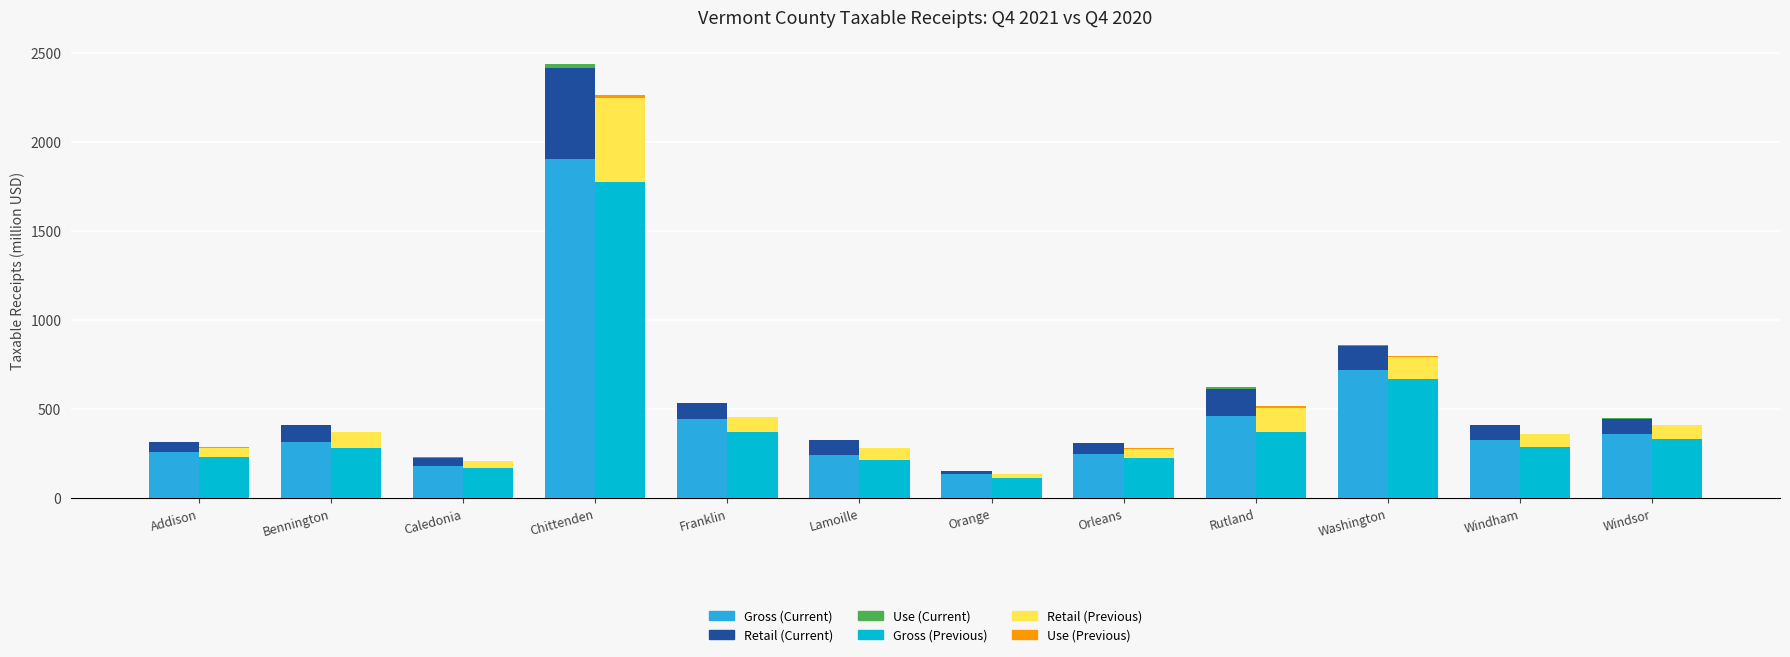

Which has a higher value, Lamoille or Chittenden?

Chittenden